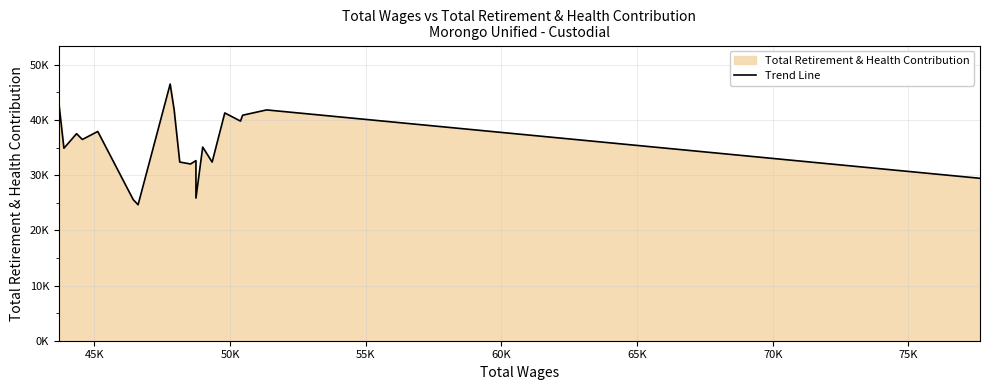

Does the chart display data point markers on the line(s)?

No